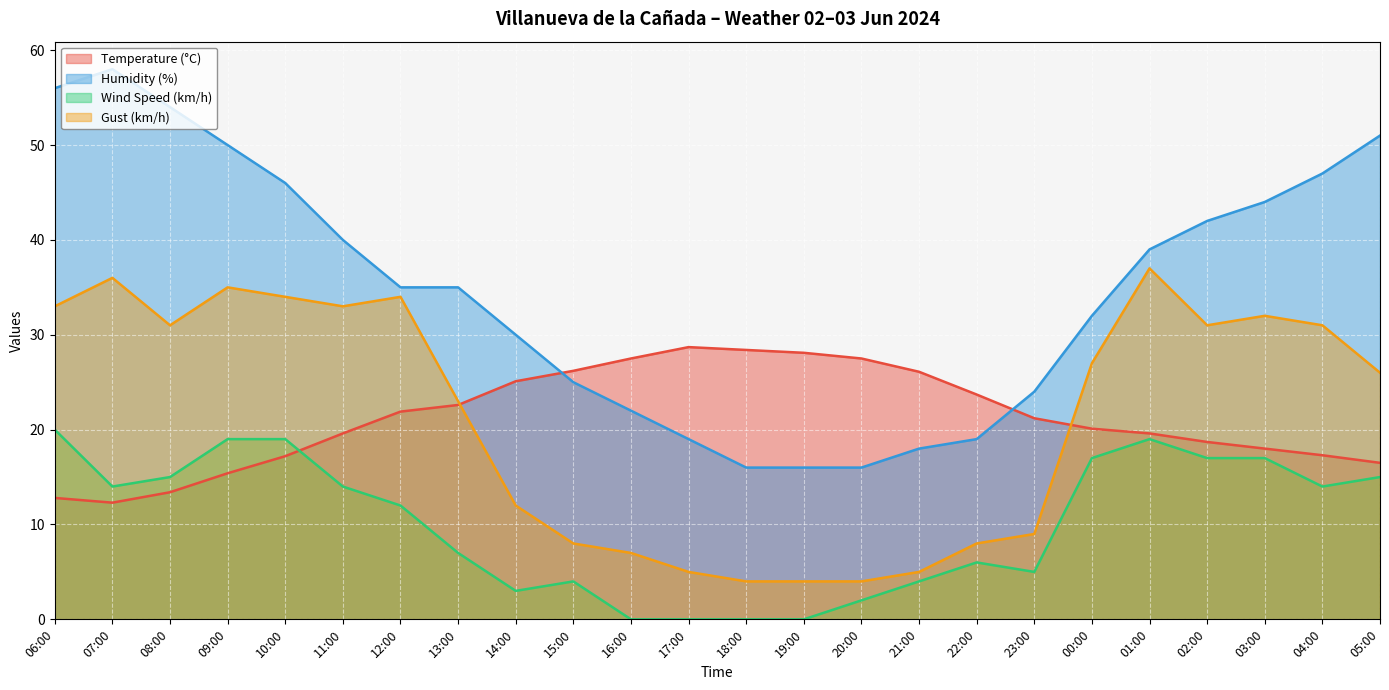

Where is the first local minimum for Gust (km/h)?

08:00